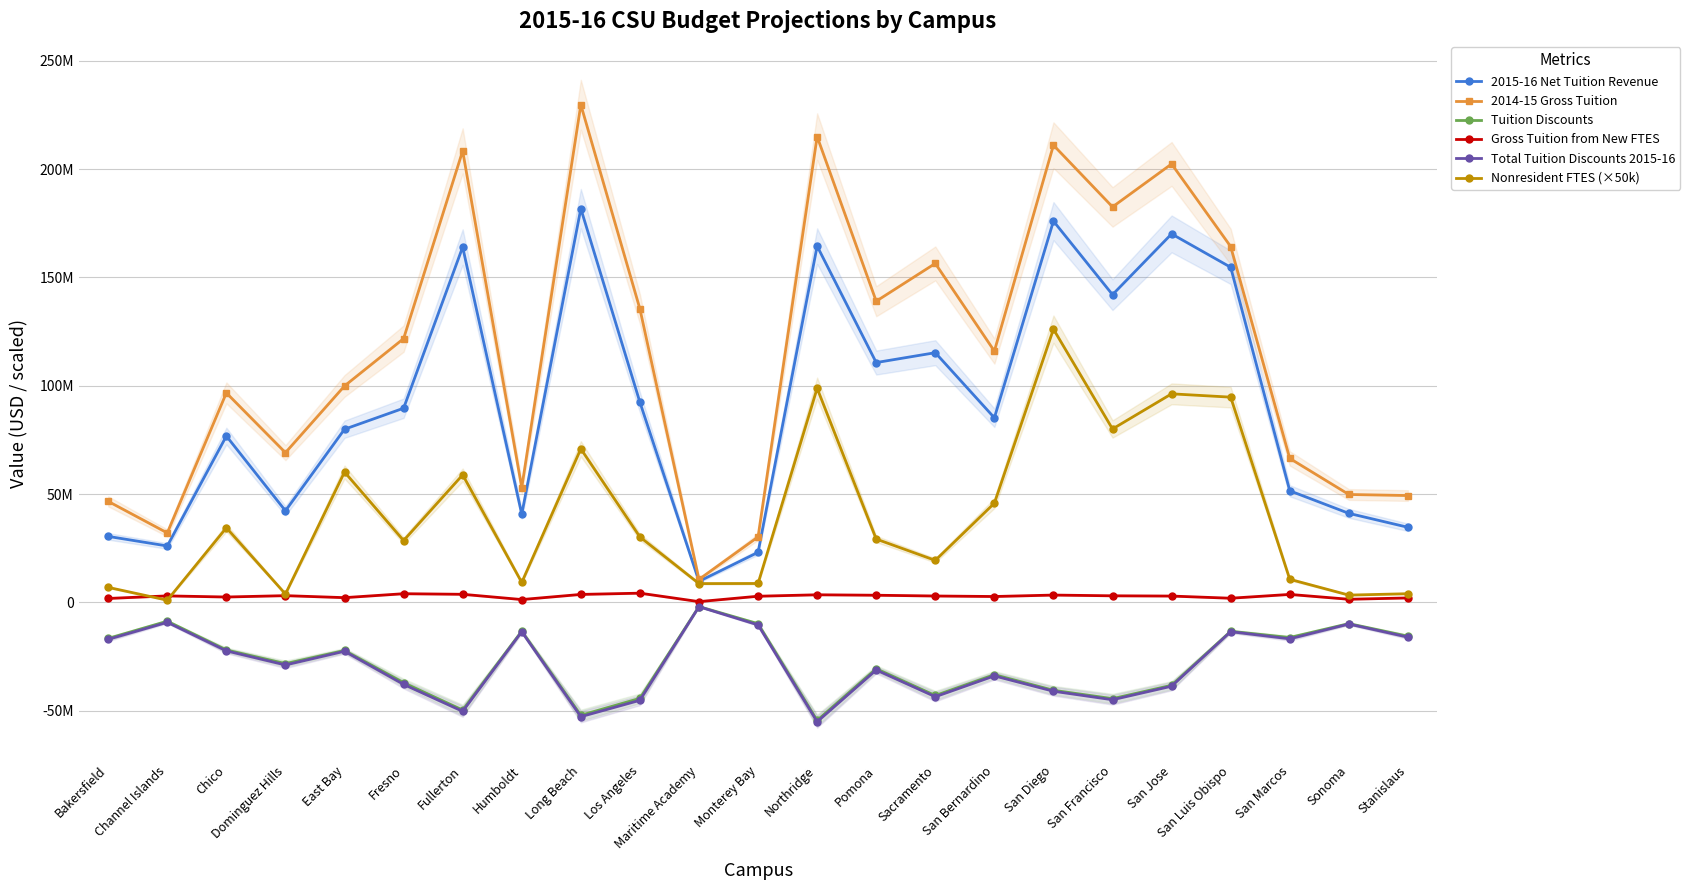

What is the approximate value of 2014-15 Gross Tuition at San Jose?

202340000.0